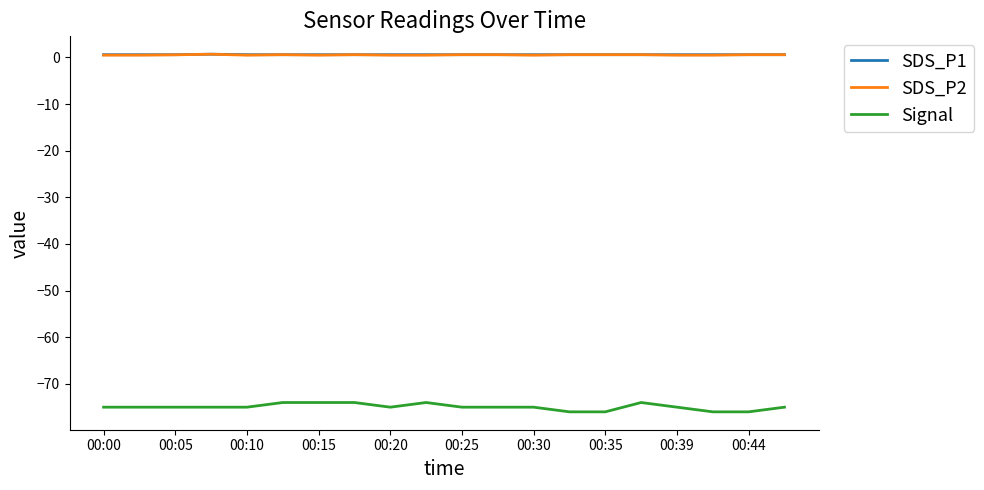

True or false: SDS_P1 and Signal cross at least once.

False